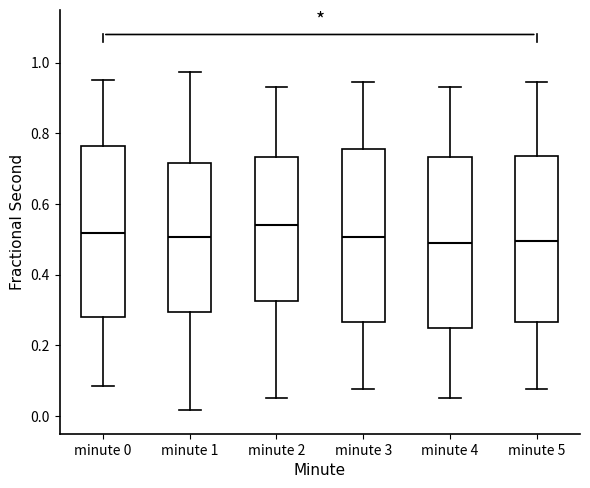

Reading left to right, transcribe this box plot: for each box, give where its median line is, the range the box spans, and where its two whiskers end, as read against the y-axis. The values are not printed on the chart, so give them approximately, as read against the axis.

minute 0: median 0.52, box 0.28 to 0.76, whiskers 0.08 to 0.96
minute 1: median 0.50, box 0.30 to 0.72, whiskers 0.02 to 0.98
minute 2: median 0.54, box 0.32 to 0.74, whiskers 0.06 to 0.94
minute 3: median 0.50, box 0.26 to 0.76, whiskers 0.08 to 0.94
minute 4: median 0.48, box 0.24 to 0.74, whiskers 0.06 to 0.94
minute 5: median 0.50, box 0.26 to 0.74, whiskers 0.08 to 0.94